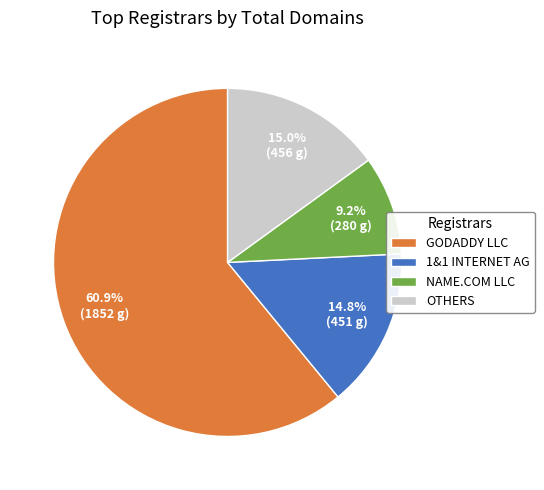

What is the smallest slice in the pie chart?

NAME.COM LLC